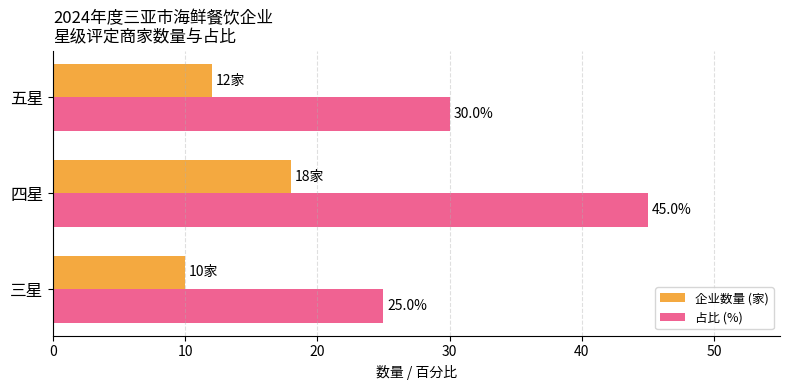

What are all the series names shown in the legend?

企业数量 (家), 占比 (%)